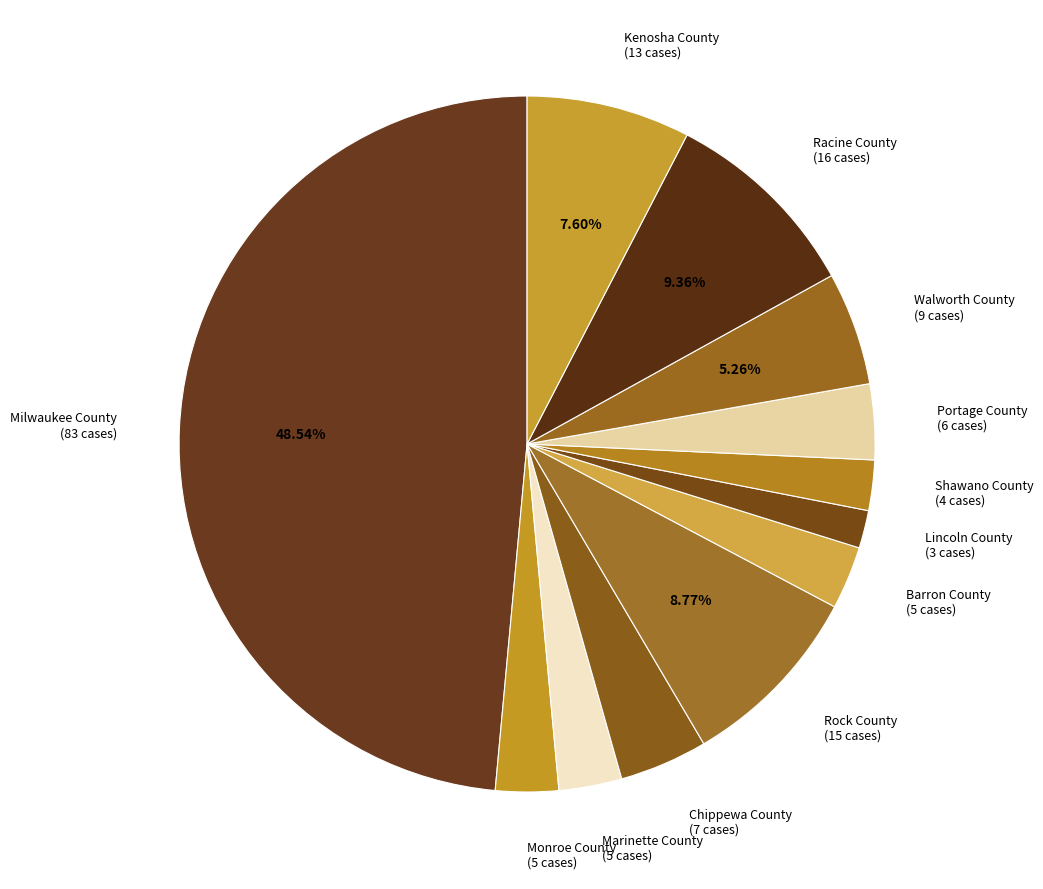

Approximately how many times larger is the value at Shawano County compared to Walworth County?

0.4